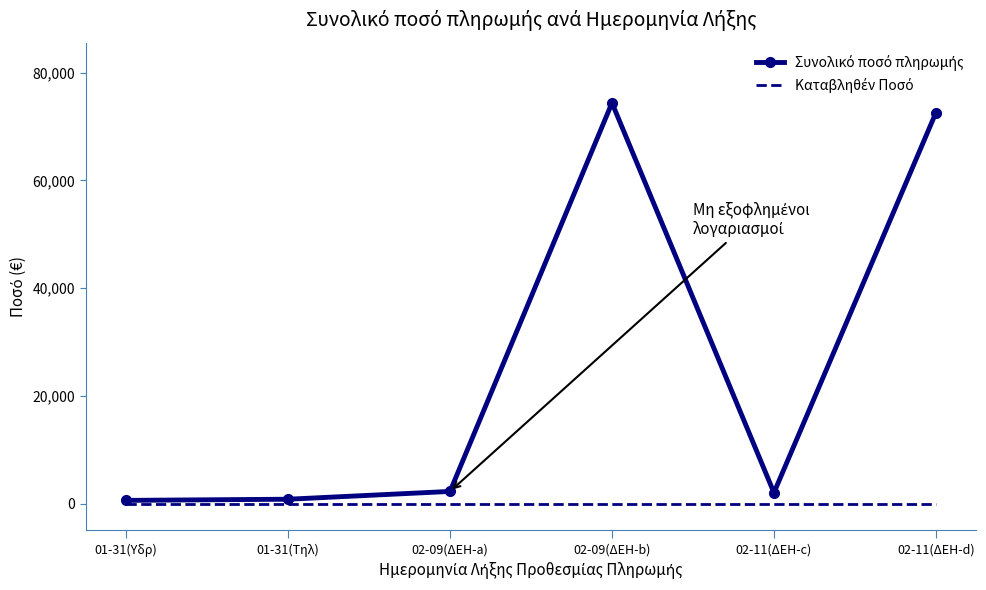

What is the difference between the highest and lowest values at 02-09(ΔΕΗ-b)?

74400.0